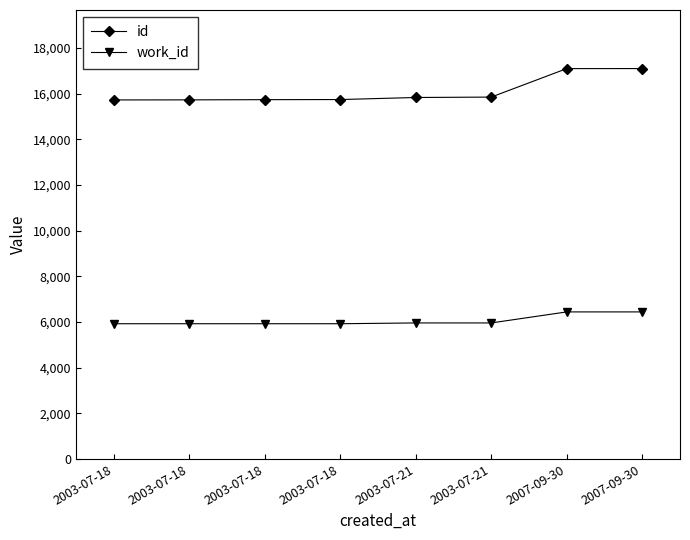

How many values in the work_id series are below 5960?

4